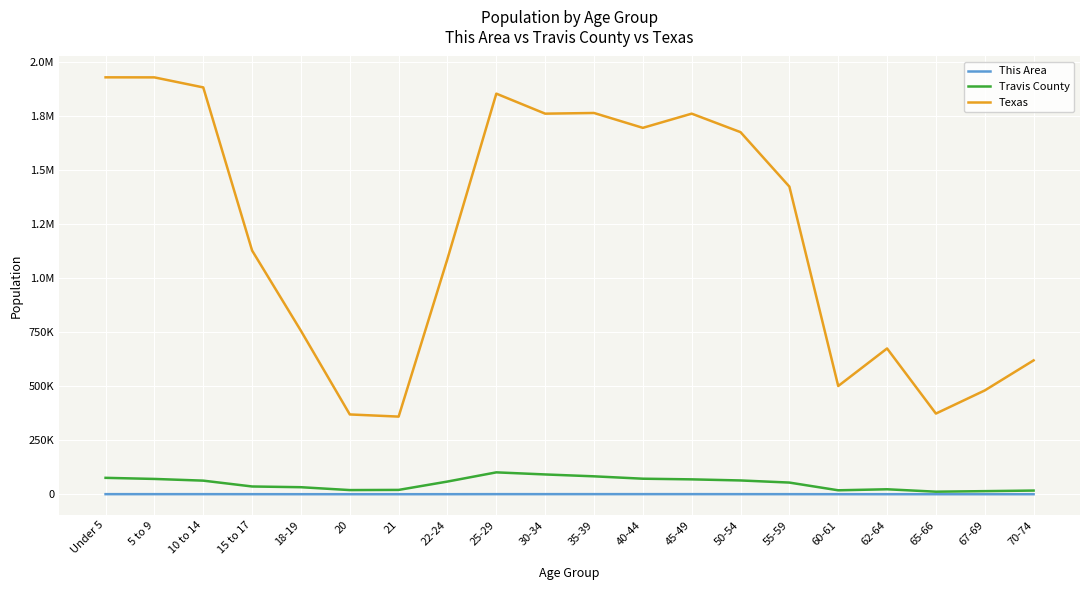

At which category does Texas reach its first local peak?

25-29